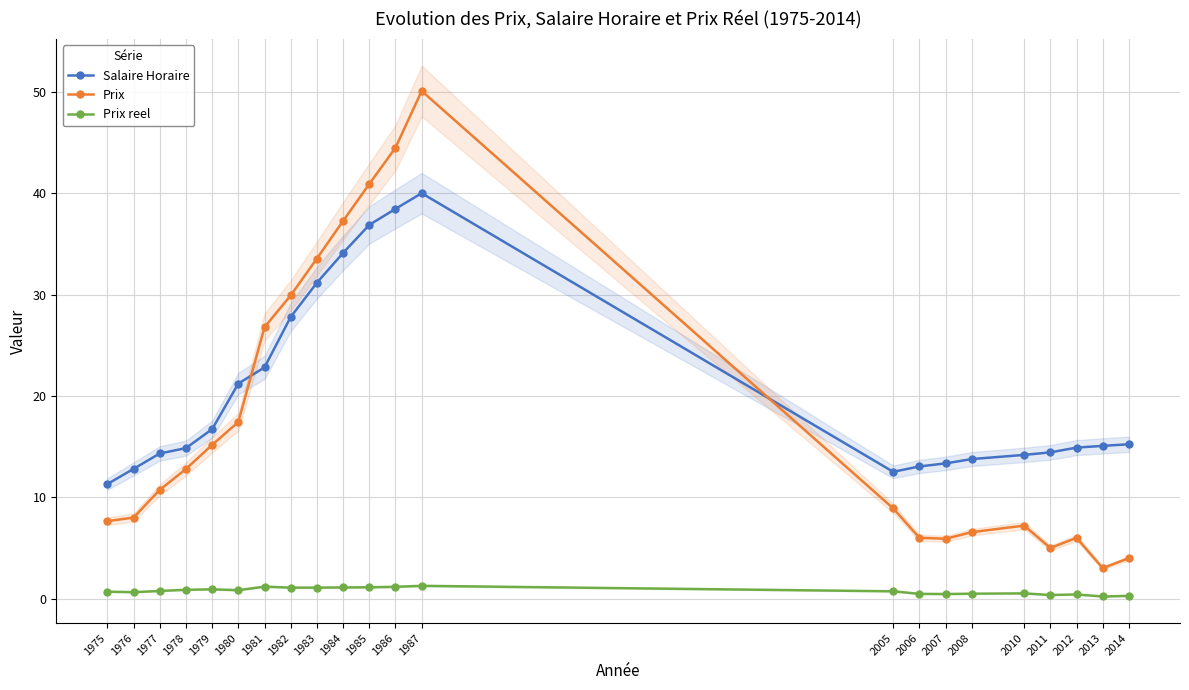

Which series has the largest total across all categories?

Salaire Horaire